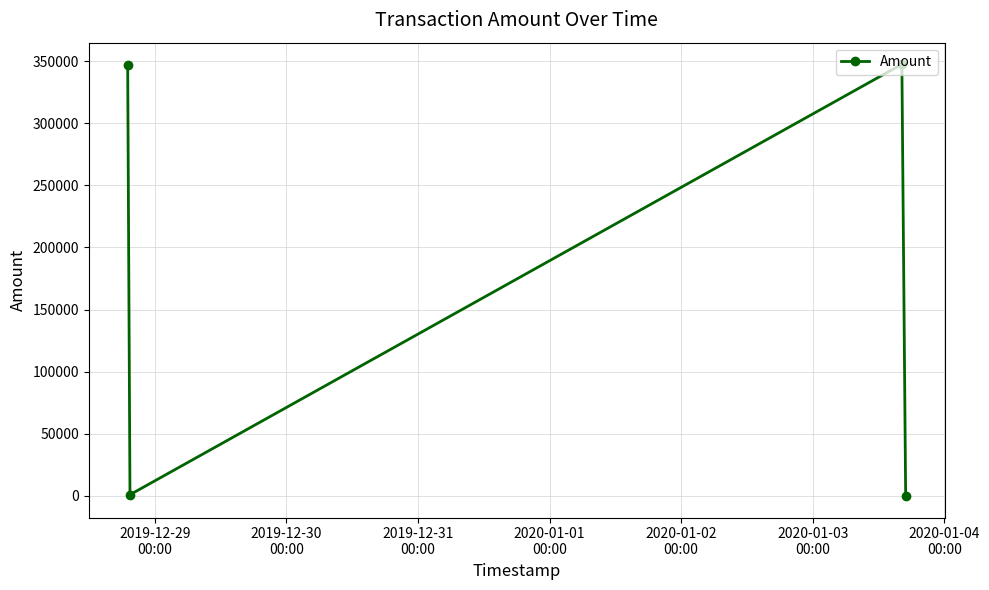

Count the number of data series in this chart.

1